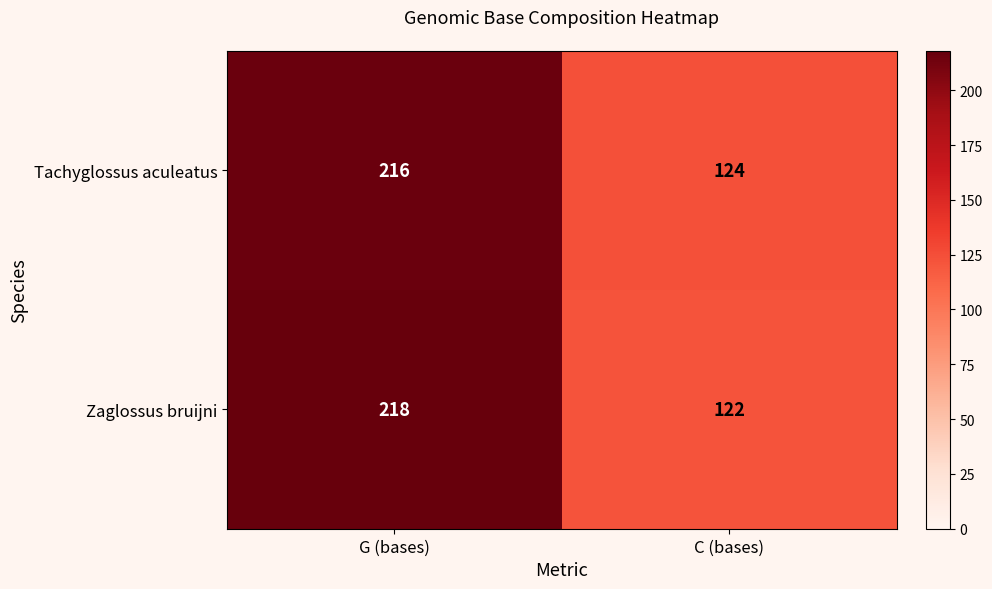

What is the difference between the highest and lowest values at G (bases)?

2